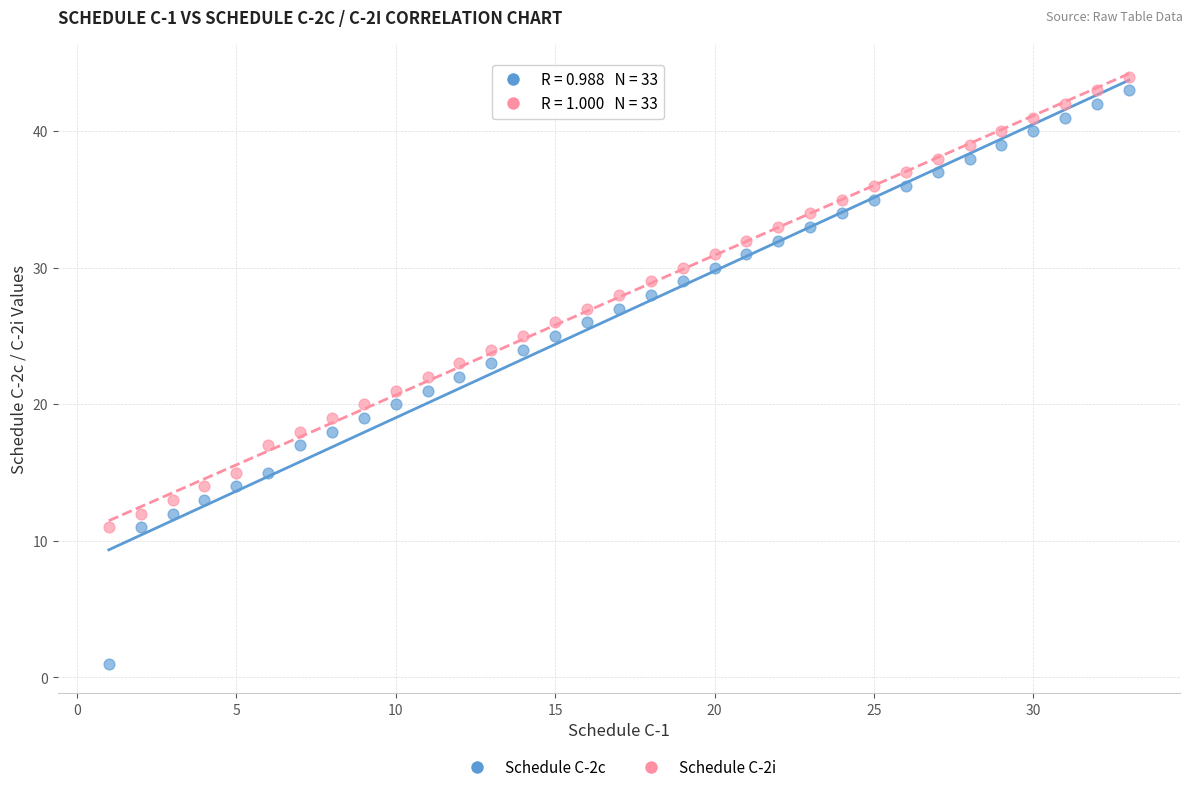

What is the X range (max minus min) for the scatter plot?

32